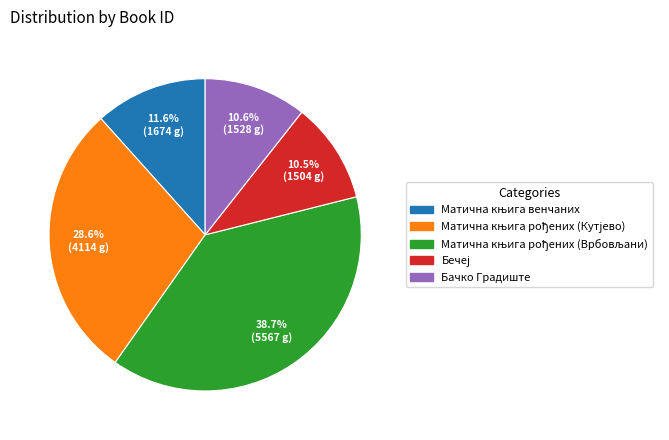

What percentage is NOT represented by Бачко Градиште?

89.4%